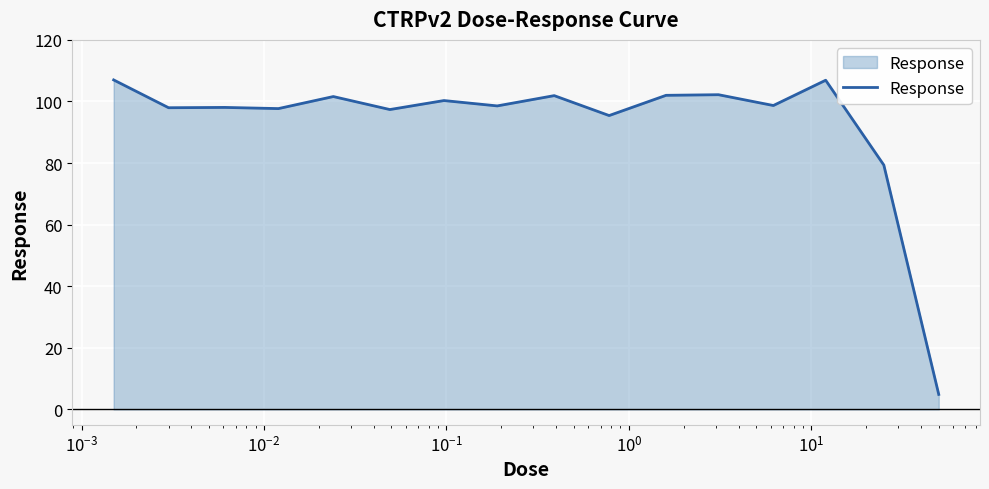

Does the chart have visible grid lines?

Yes